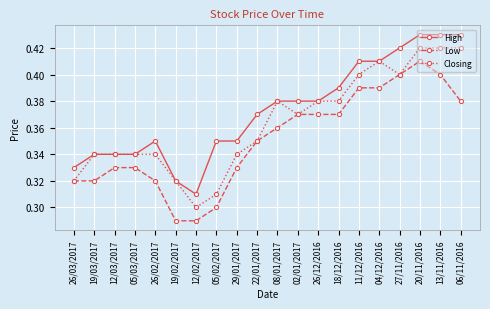

At how many categories does at least one series exceed 0?

20